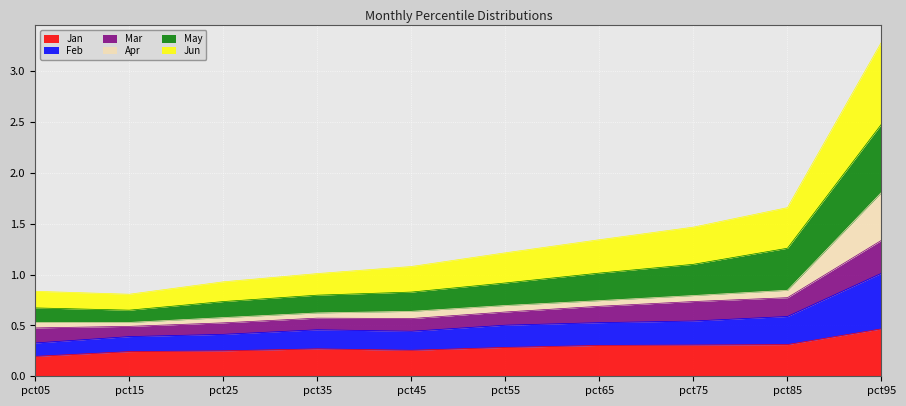

True or false: Feb has more than 1 points higher than both neighbors.

False